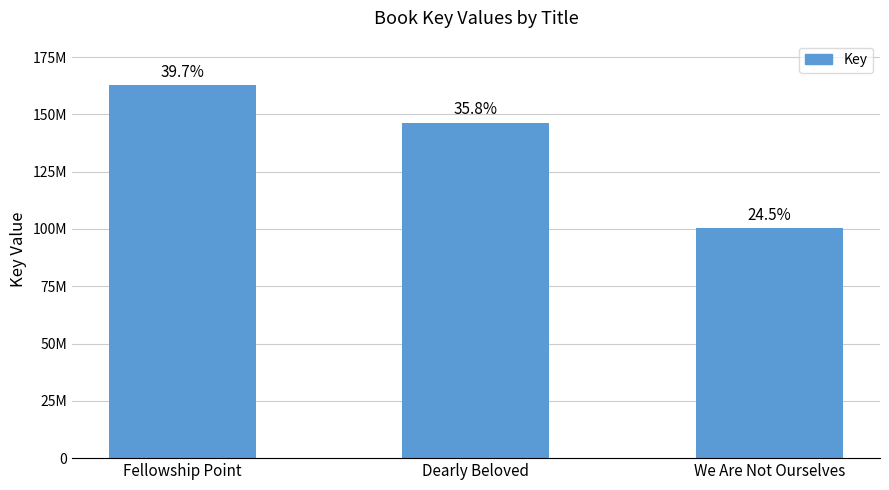

Reading left to right, transcribe all the data shown in this chart.

Fellowship Point=162658848	Dearly Beloved=146343119	We Are Not Ourselves=100275760